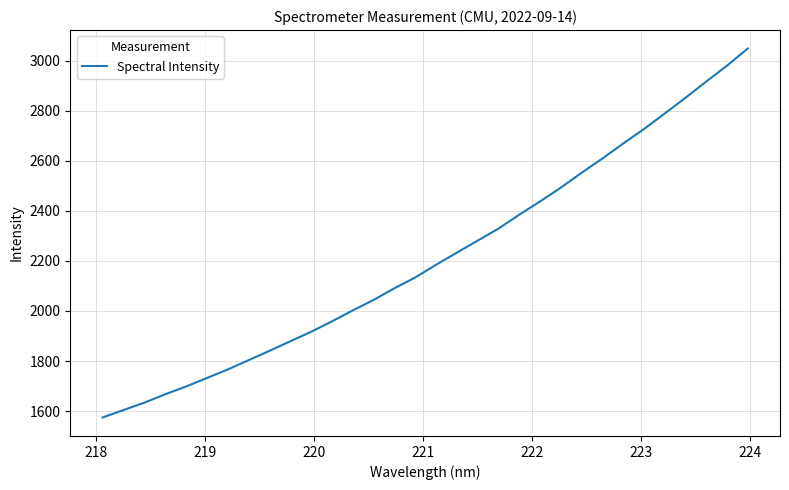

What is the difference between the maximum and minimum values?

1474.7